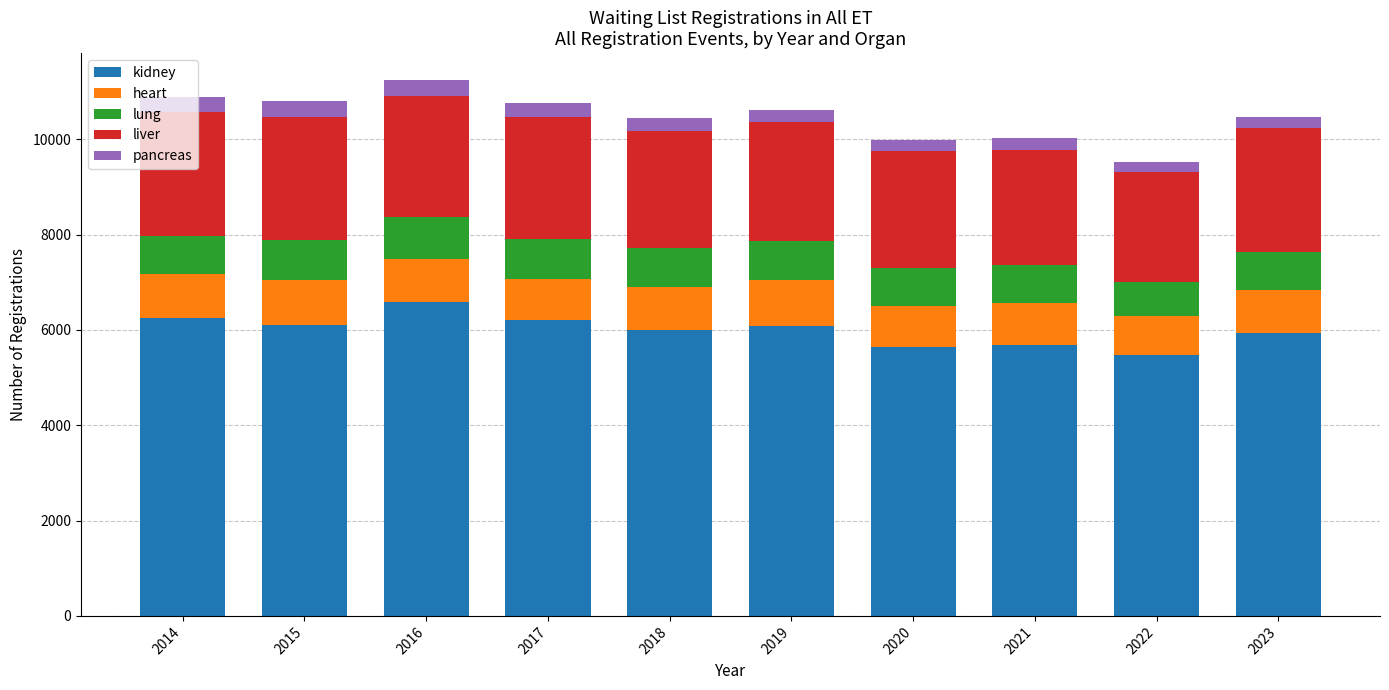

What is the lowest value of the kidney series?

5465